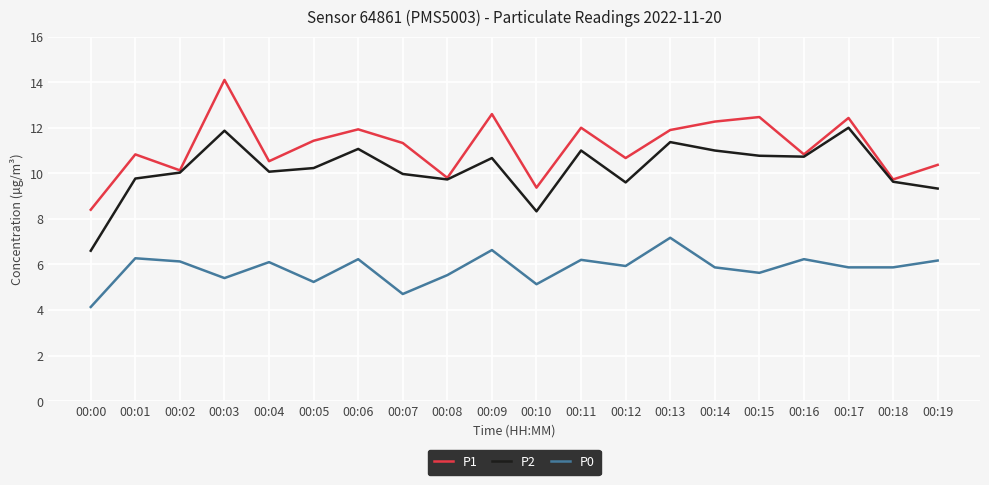

At which label does P0 reach its peak?

00:13